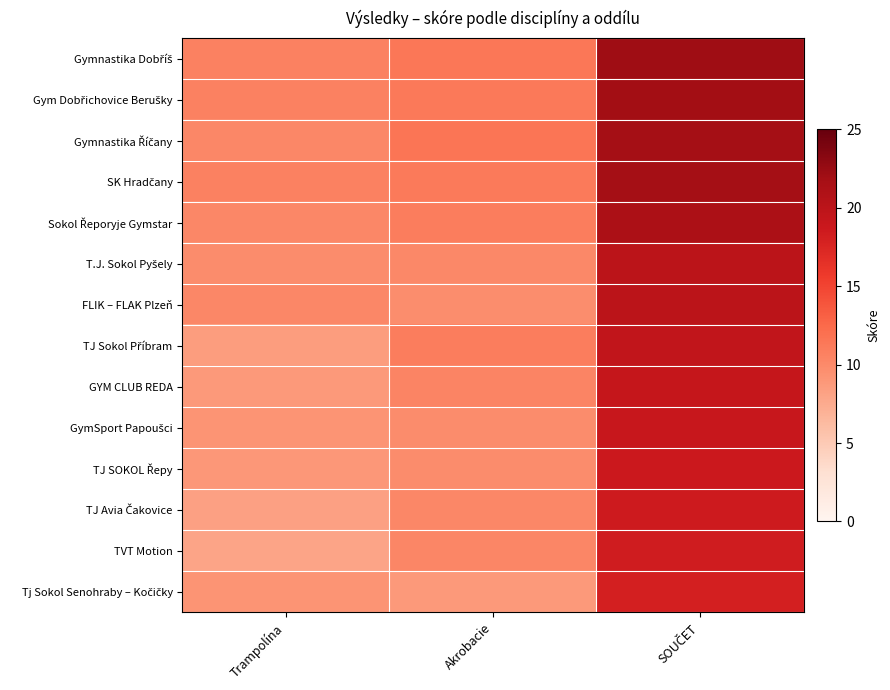

Which has a higher value, Trampolína or SOUČET?

SOUČET